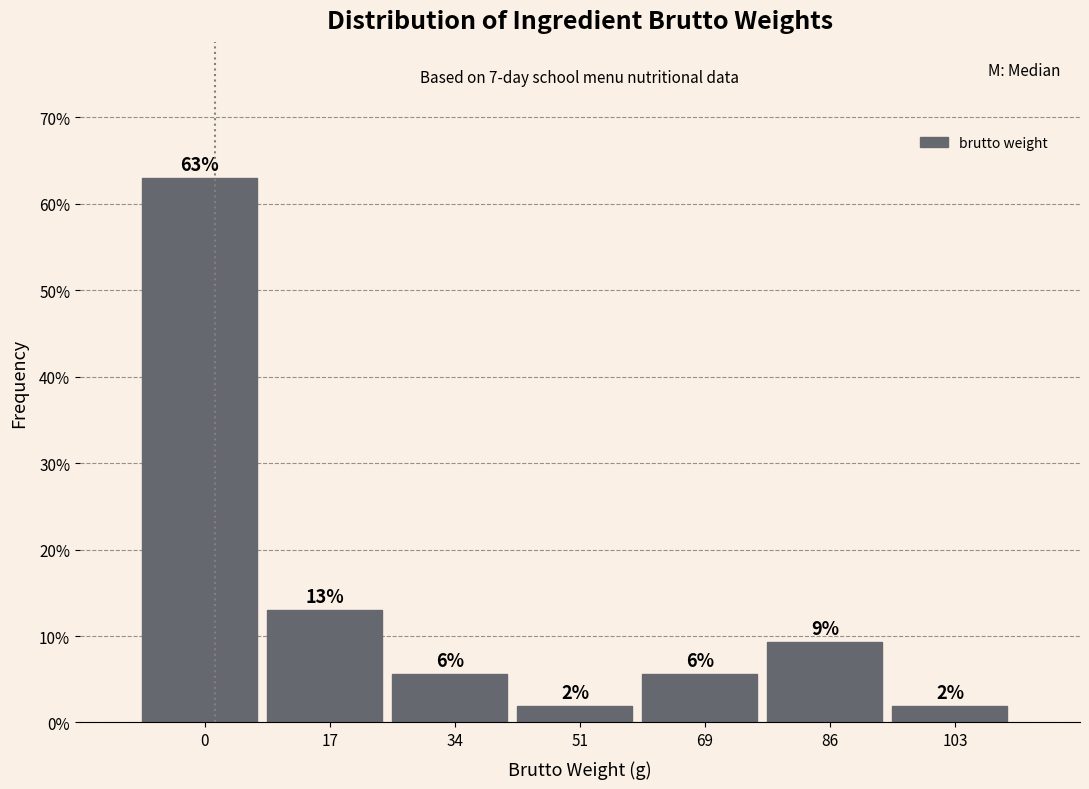

How many bars are there in total?

7